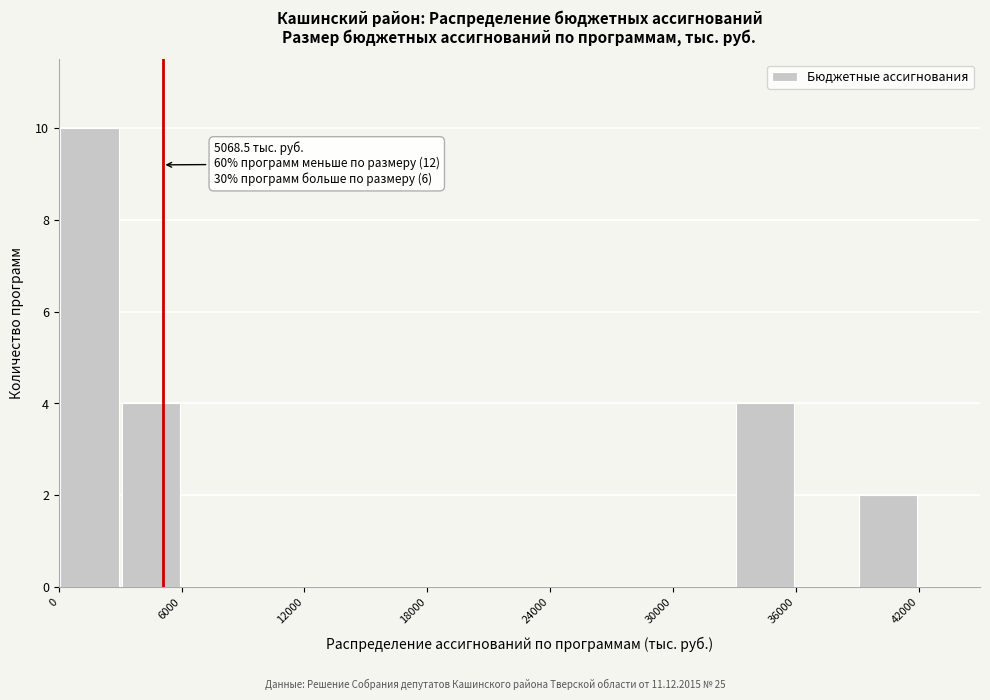

Read against the x-axis, roughly where is the centre of the tallest bar?

2000